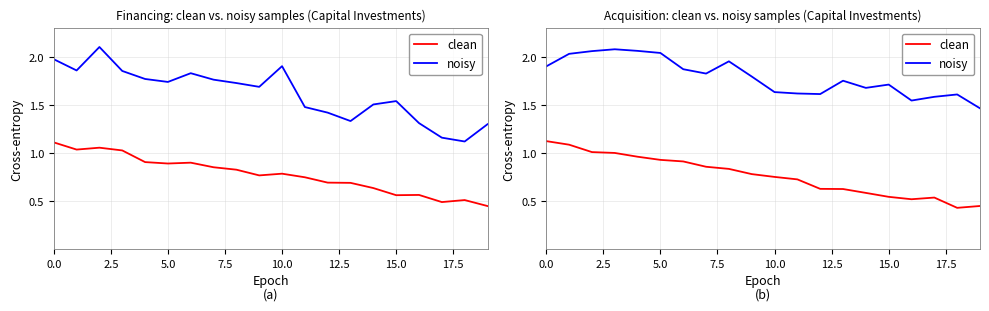

What is the spread (max minus min) of values at 14?

1.1